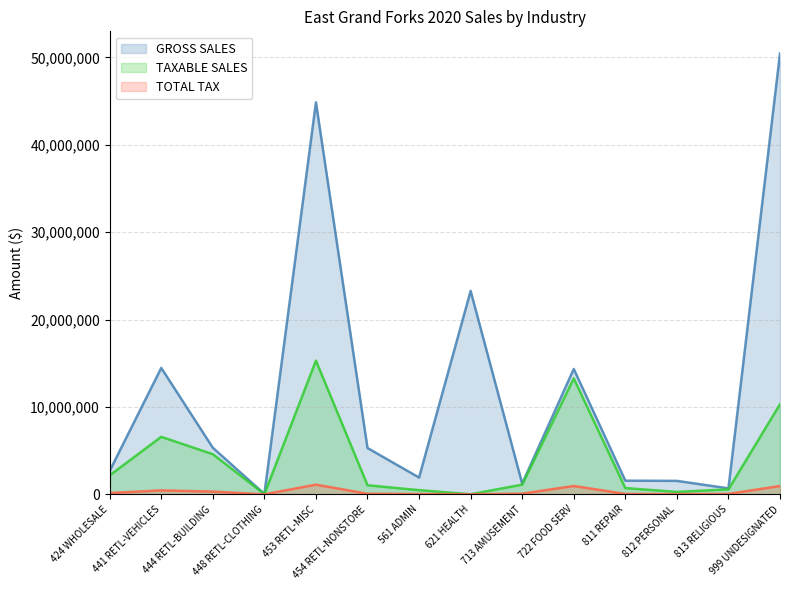

At which category is the sum across all series the highest?

999 UNDESIGNATED